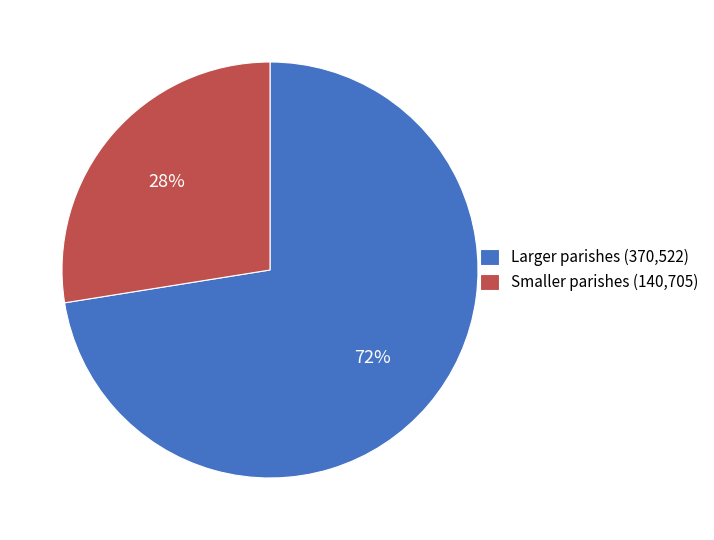

Does any single category account for the majority?

Yes